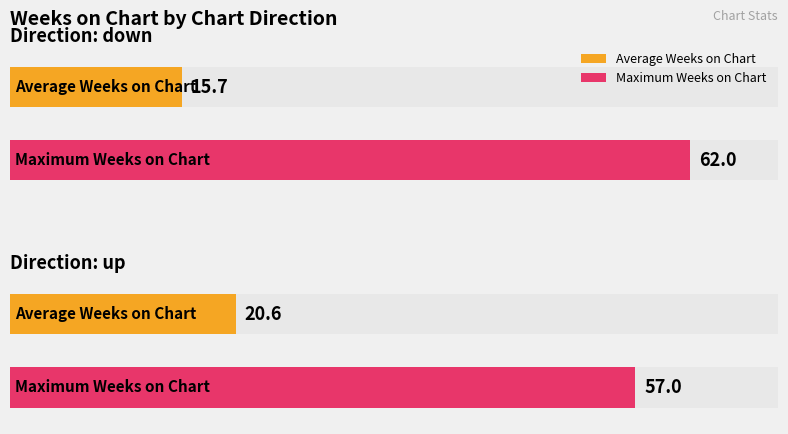

What is the label of the 1st bar from the right?

up